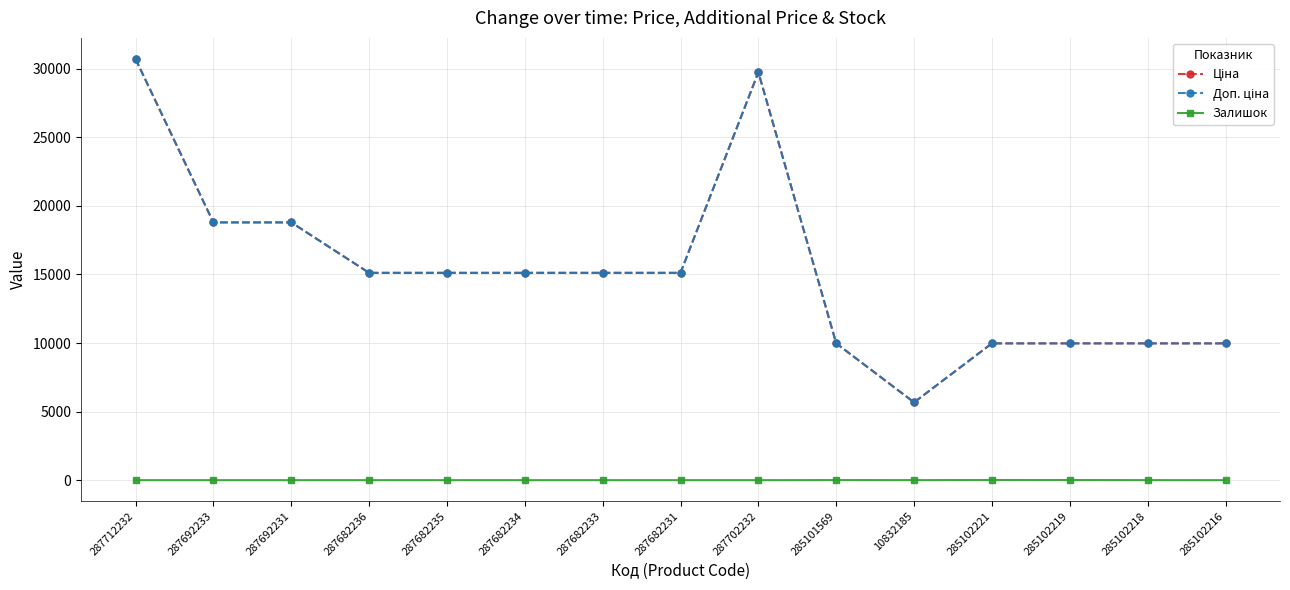

Does the chart have visible grid lines?

Yes